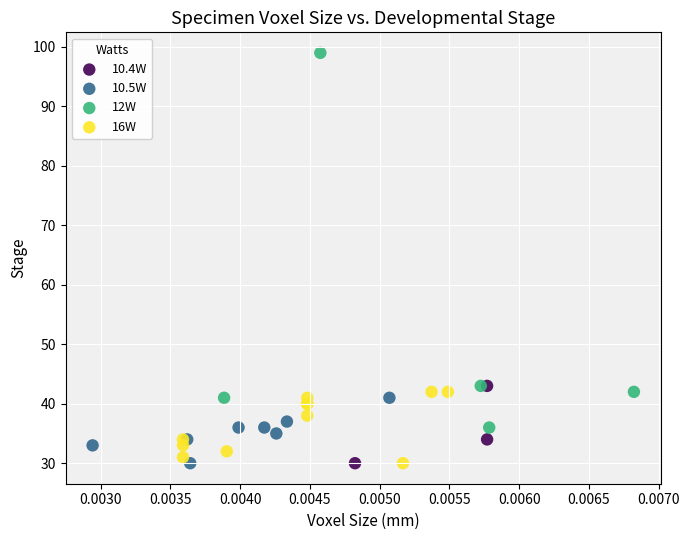

Which series contains the highest Y value?

12W